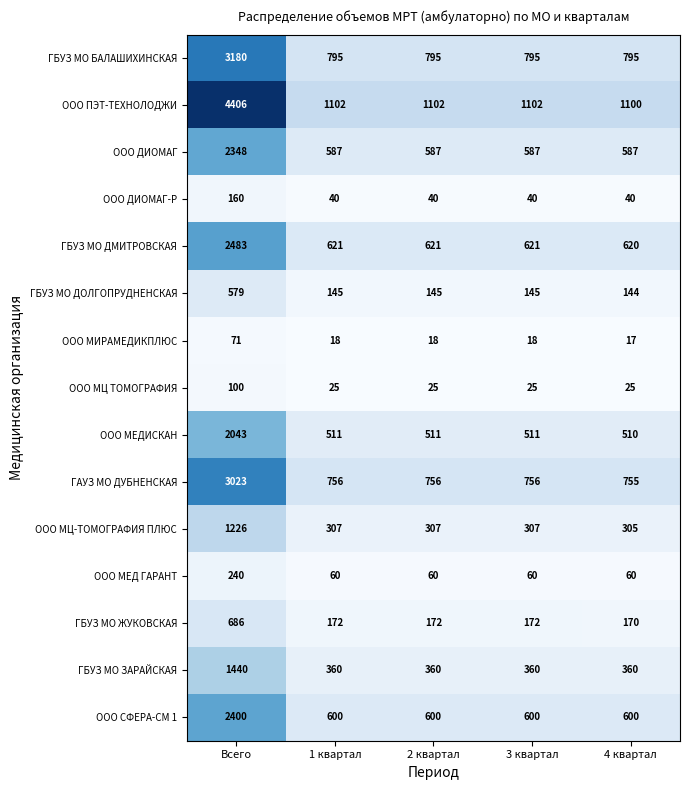

List the series in order of their peak value, highest first.

ООО ПЭТ-ТЕХНОЛОДЖИ, ГБУЗ МО БАЛАШИХИНСКАЯ, ГАУЗ МО ДУБНЕНСКАЯ, ГБУЗ МО ДМИТРОВСКАЯ, ООО СФЕРА-СМ 1, ООО ДИОМАГ, ООО МЕДИСКАН, ГБУЗ МО ЗАРАЙСКАЯ, ООО МЦ-ТОМОГРАФИЯ ПЛЮС, ГБУЗ МО ЖУКОВСКАЯ, ГБУЗ МО ДОЛГОПРУДНЕНСКАЯ, ООО МЕД ГАРАНТ, ООО ДИОМАГ-Р, ООО МЦ ТОМОГРАФИЯ, ООО МИРАМЕДИКПЛЮС